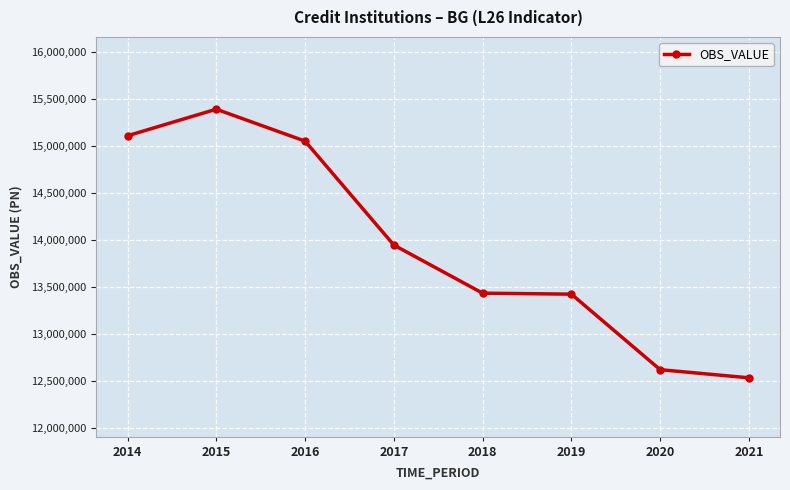

Where does the data first go above 13947687?

2014